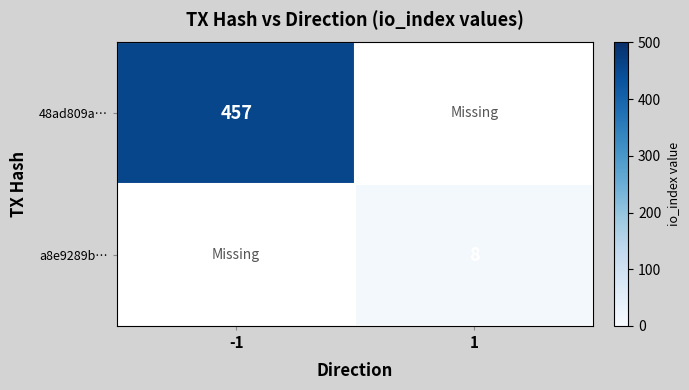

The a8e9289b… series shows 12 at 1. True or false?

False